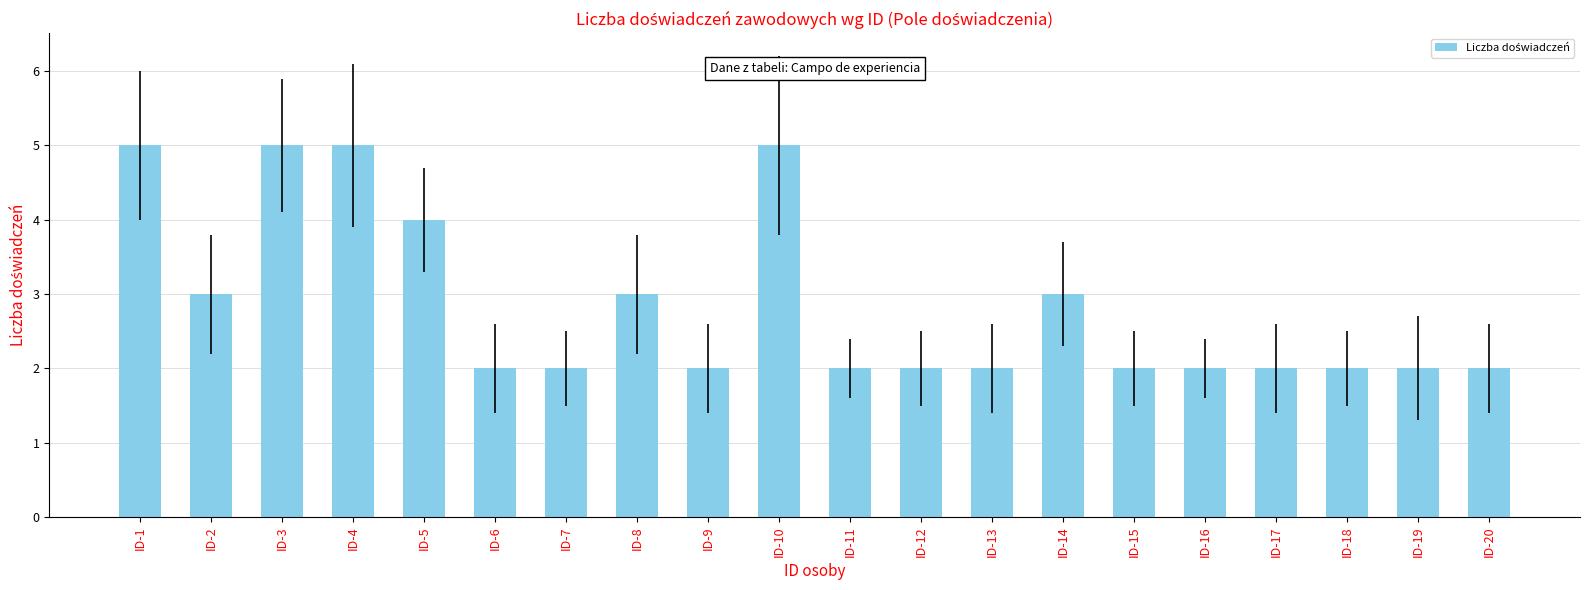

What is the greatest value displayed?

5